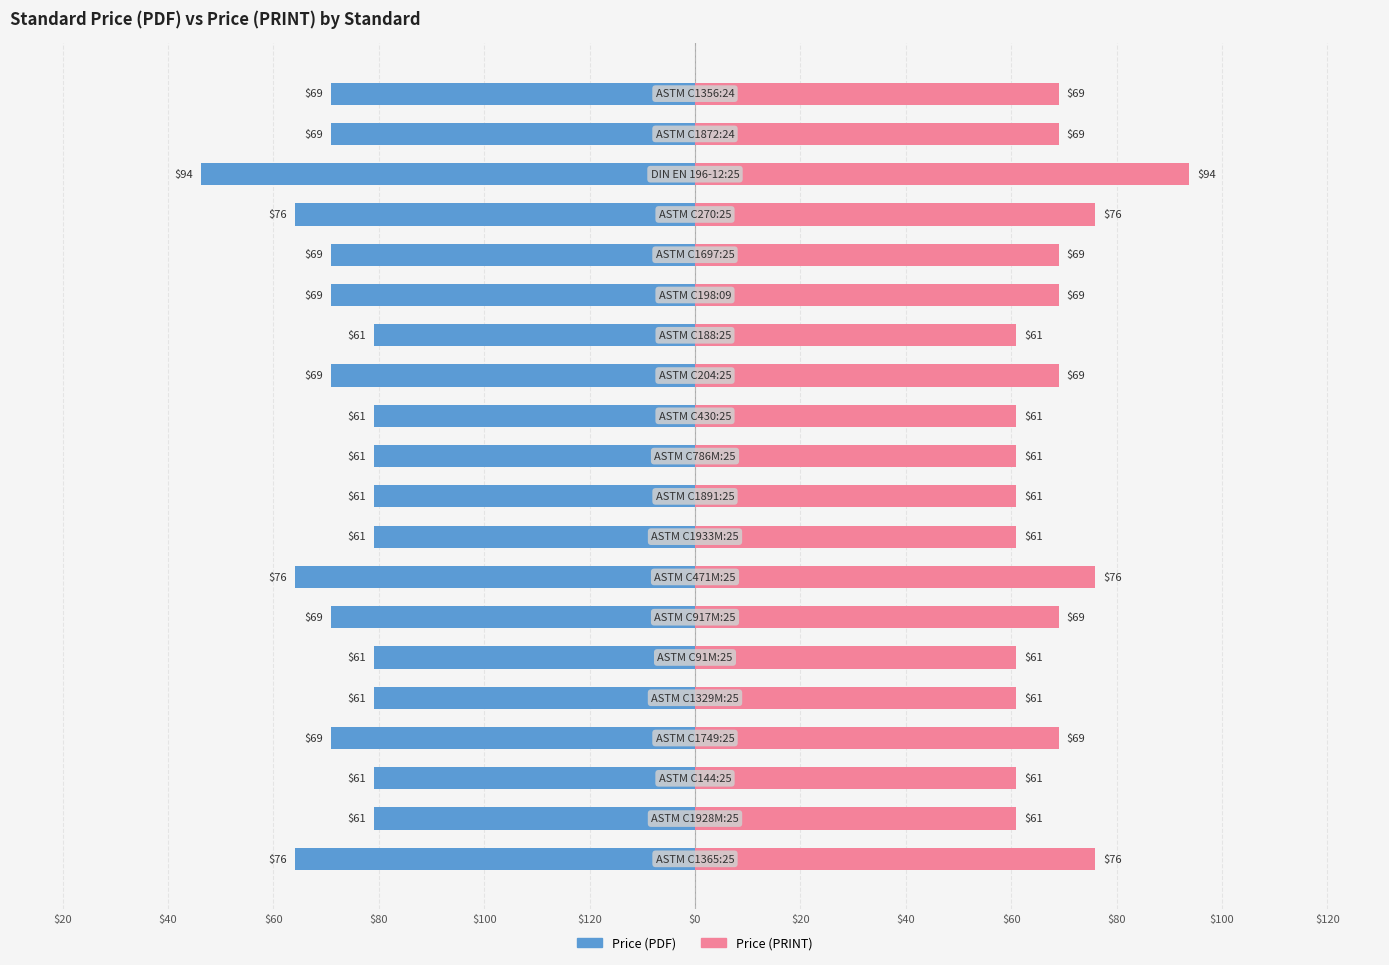

True or false: Price (PDF) has a value of -107.8 at $80.

False